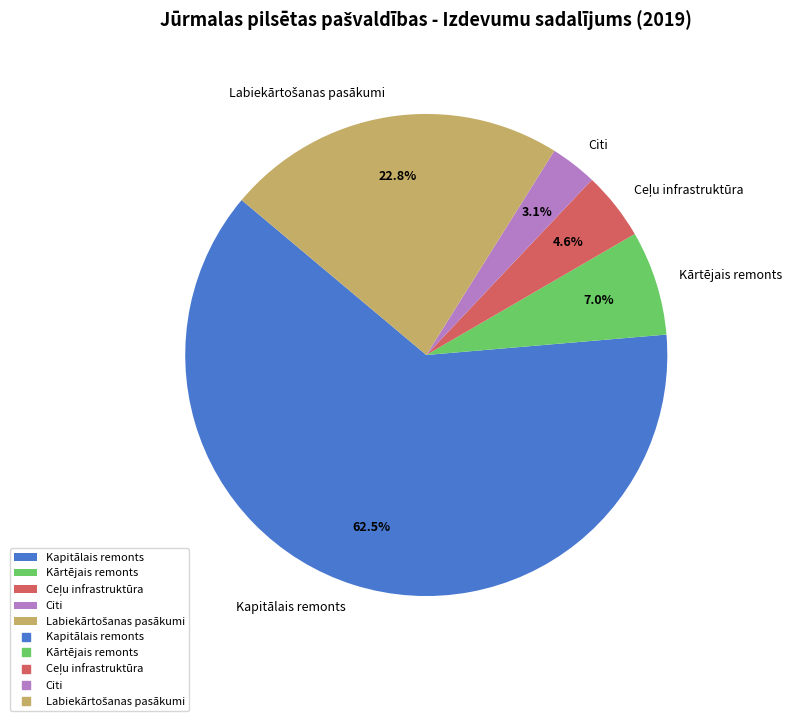

The Kapitālais remonts slice represents 56% of the pie. True or false?

False